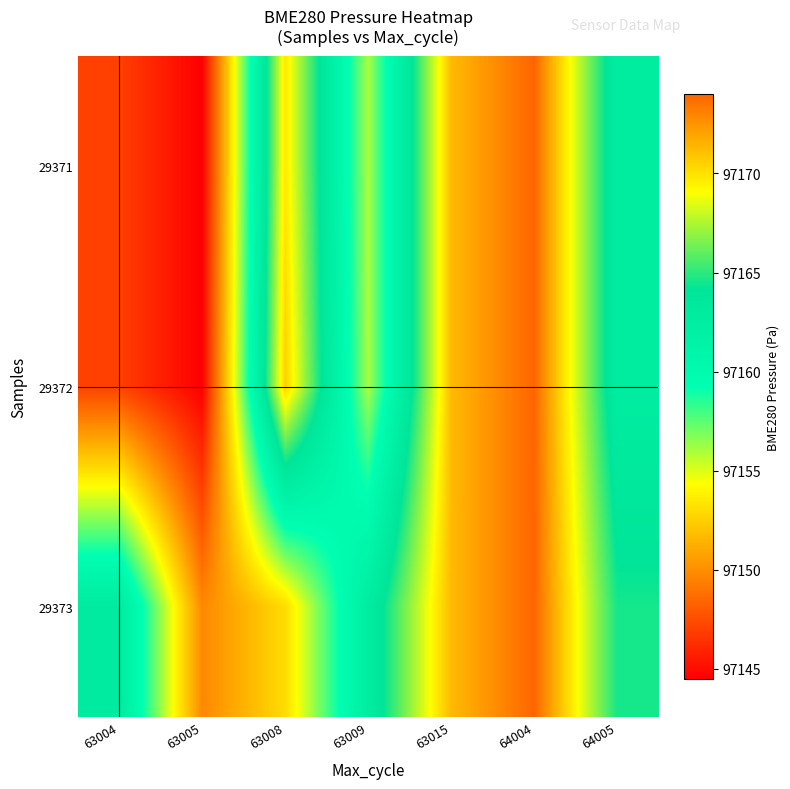

At which category is the sum across all series the highest?

64004